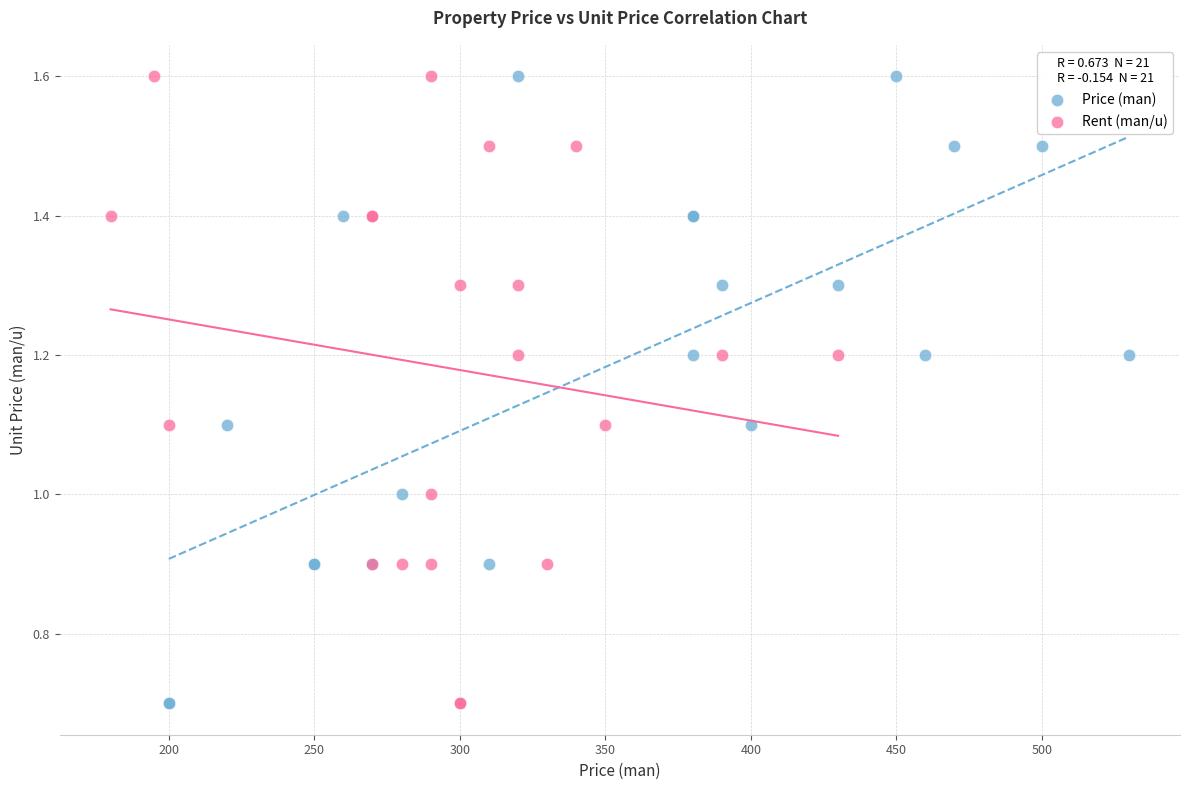

What are all the series names shown in the legend?

Price (man), Rent (man/u)